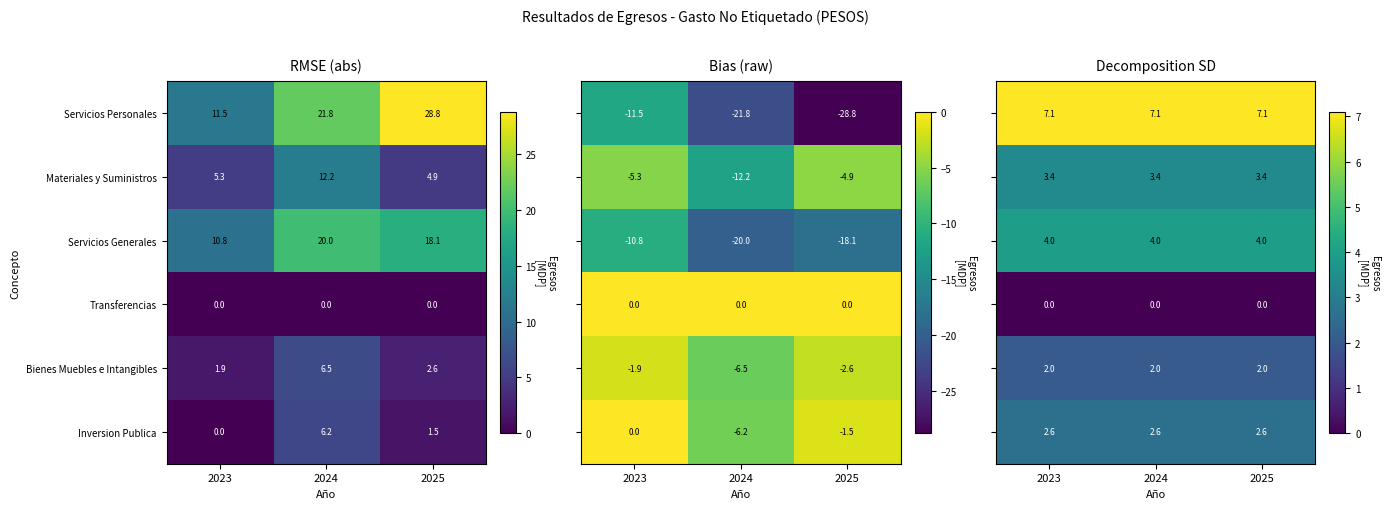

How many data points does each series have?

3